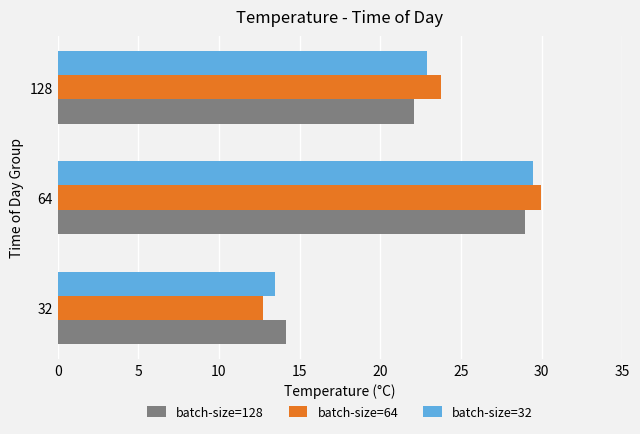

At how many categories does at least one series exceed 19?

2